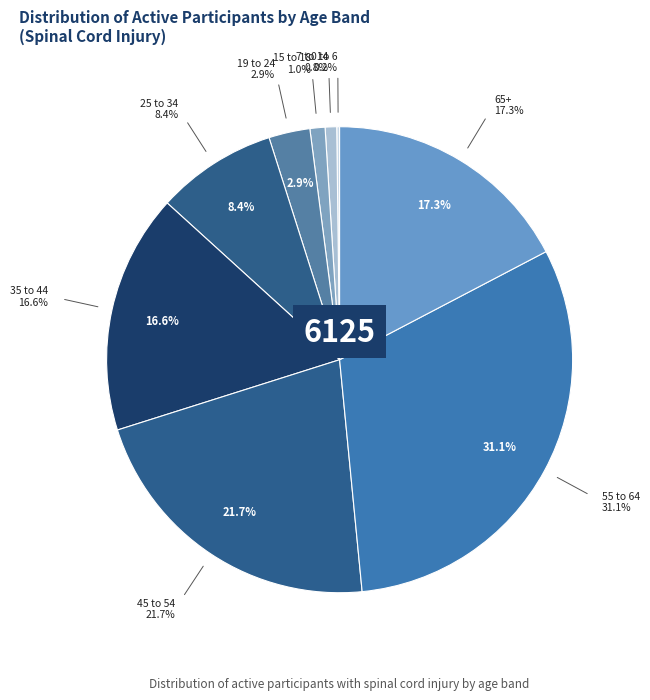

Which slice is the smallest?

0 to 6